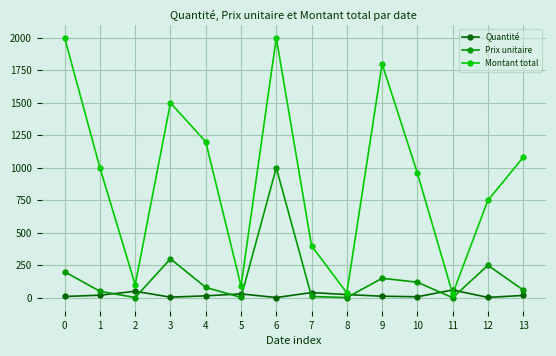

Rank the series by their maximum value, from lowest to highest.

Quantité, Prix unitaire, Montant total